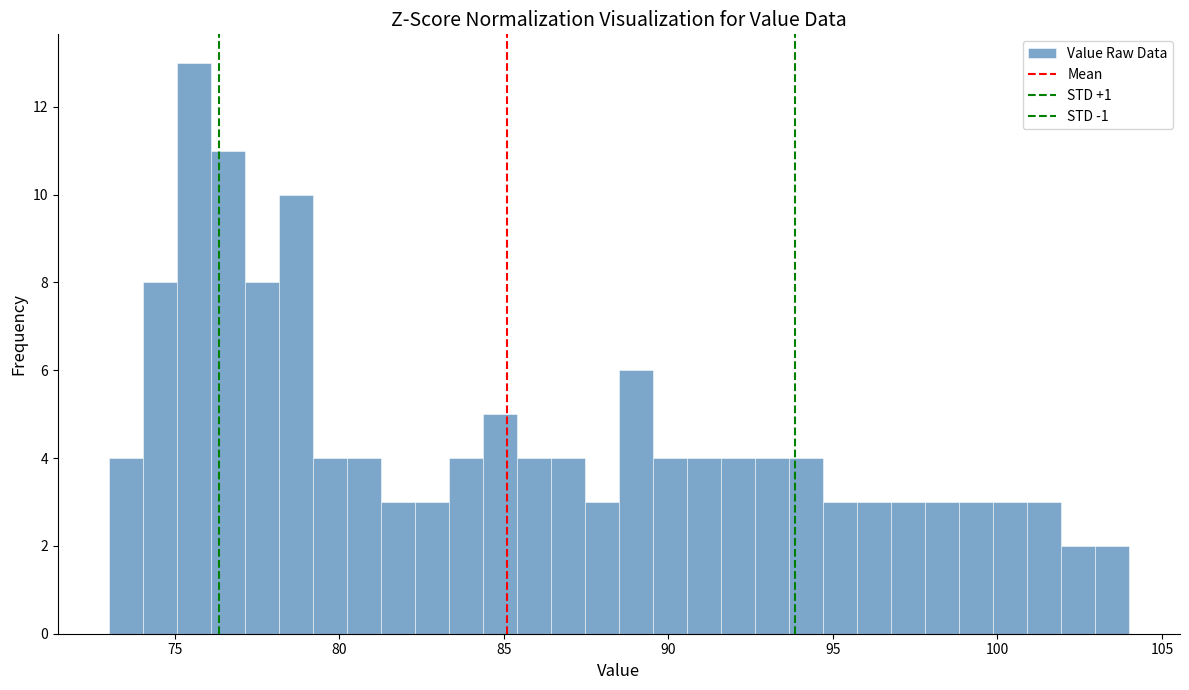

Around what value on the x-axis is the tallest bar? Give the approximate position of its centre, as read against the axis.

75.5